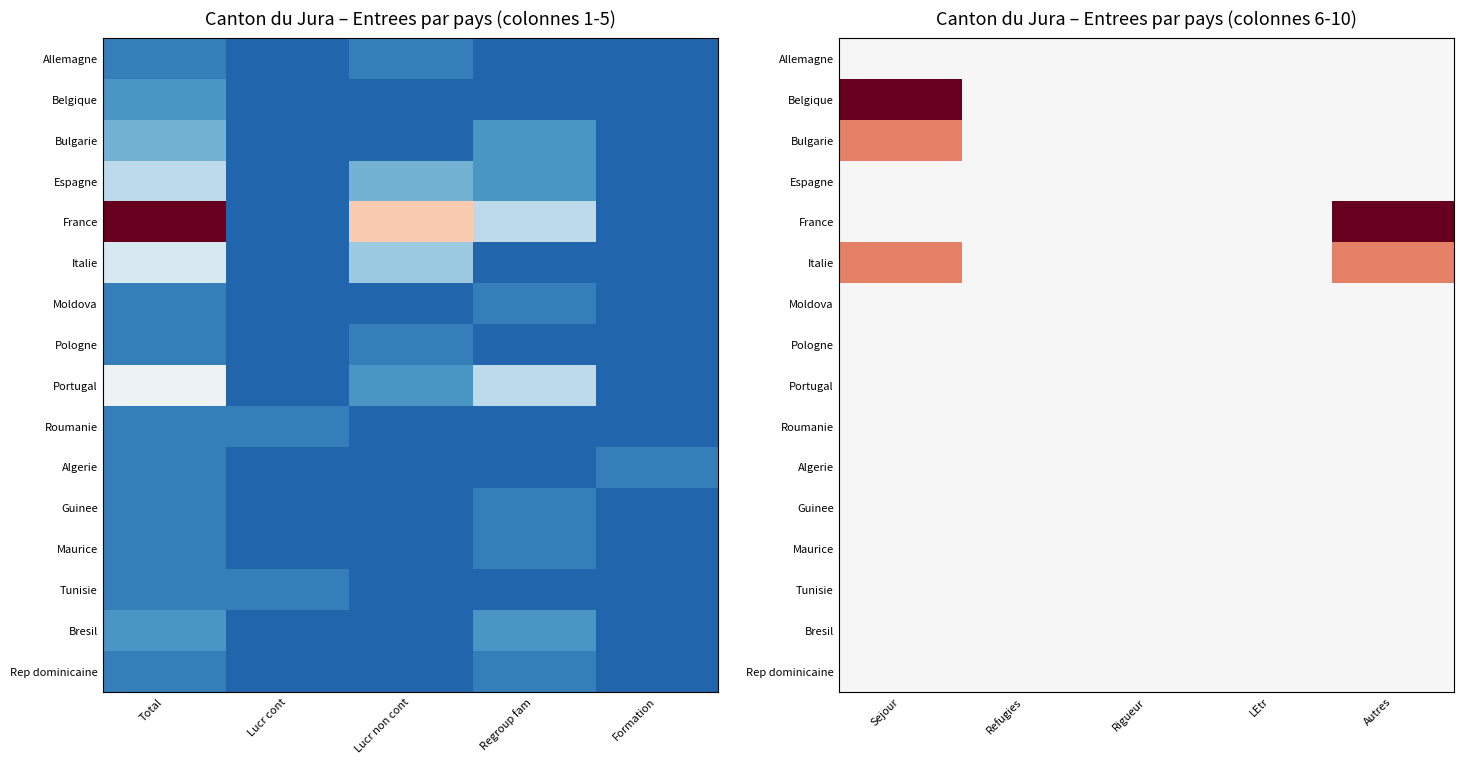

True or false: Bulgarie has a value of 0 at LEtr.

True